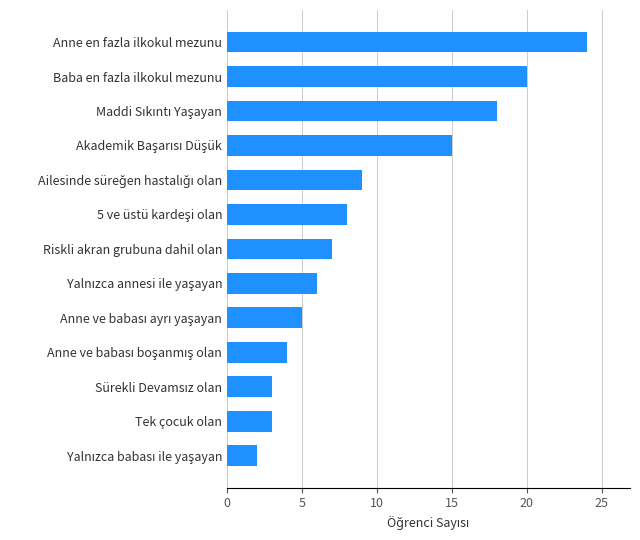

What is the average value?

10